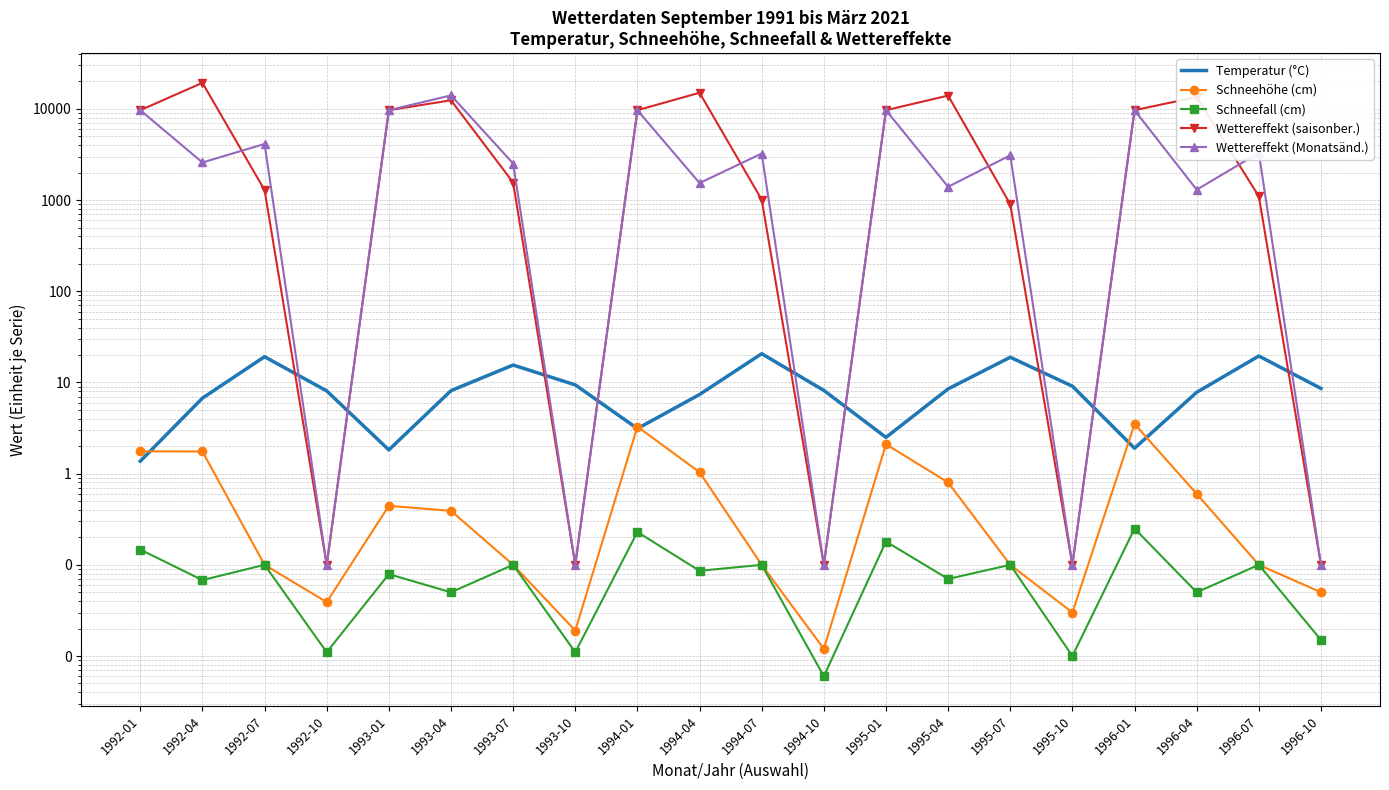

What is the difference between the maximum and minimum values in the Schneehöhe (cm) series?

3.5